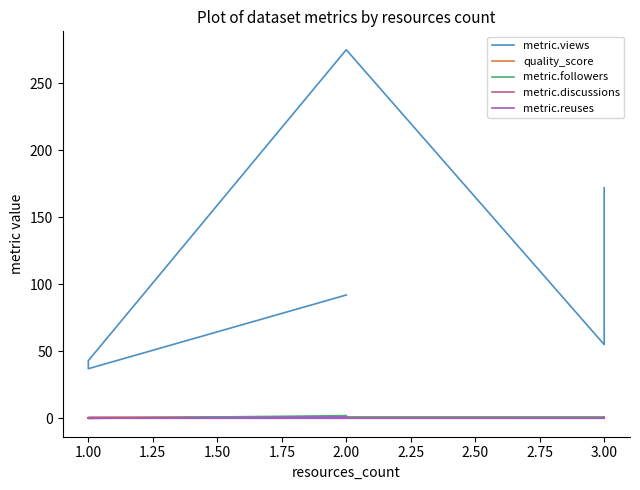

True or false: metric.views has a value of 37.0 at 1.00.

True